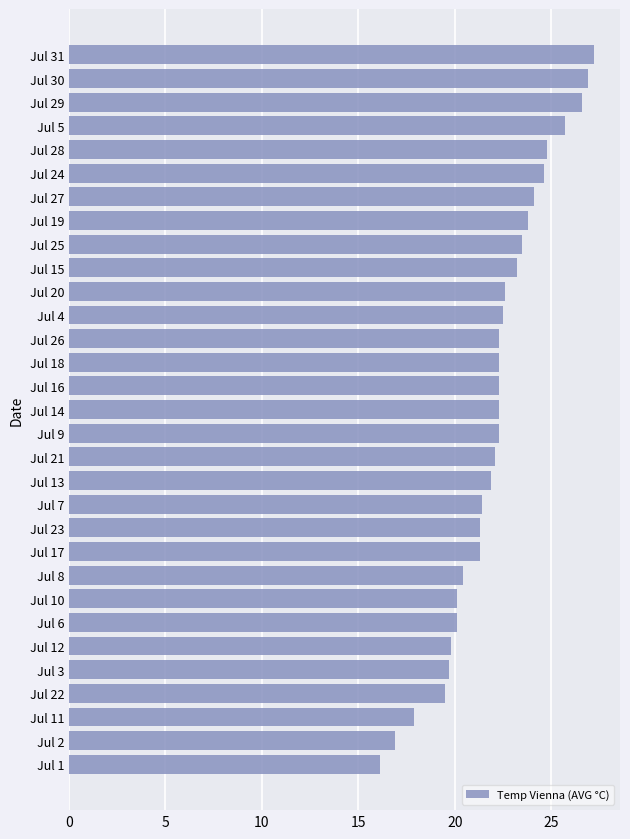

What is the change in value from Jul 10 to Jul 31?

+7.1